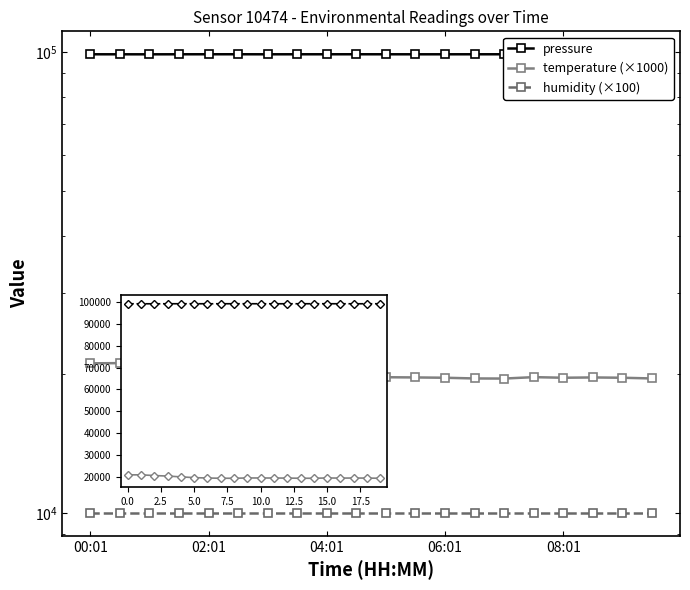

What is the maximum value for temperature (×1000)?

21140.0